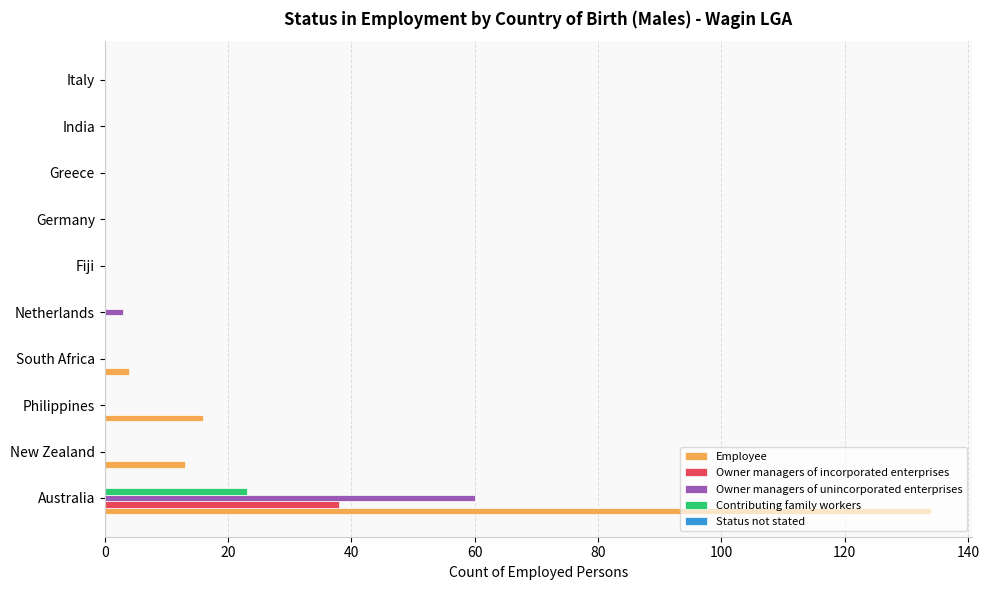

Which series has the largest total across all categories?

Employee